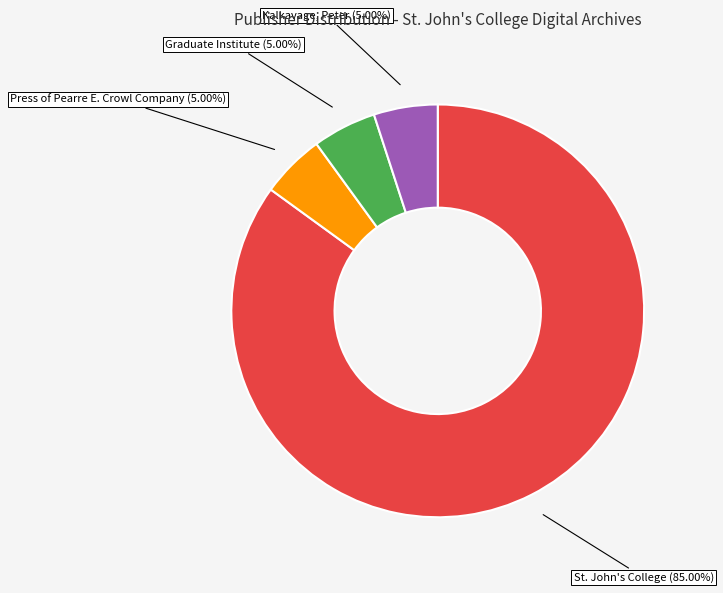

Is there a majority slice in this chart?

Yes